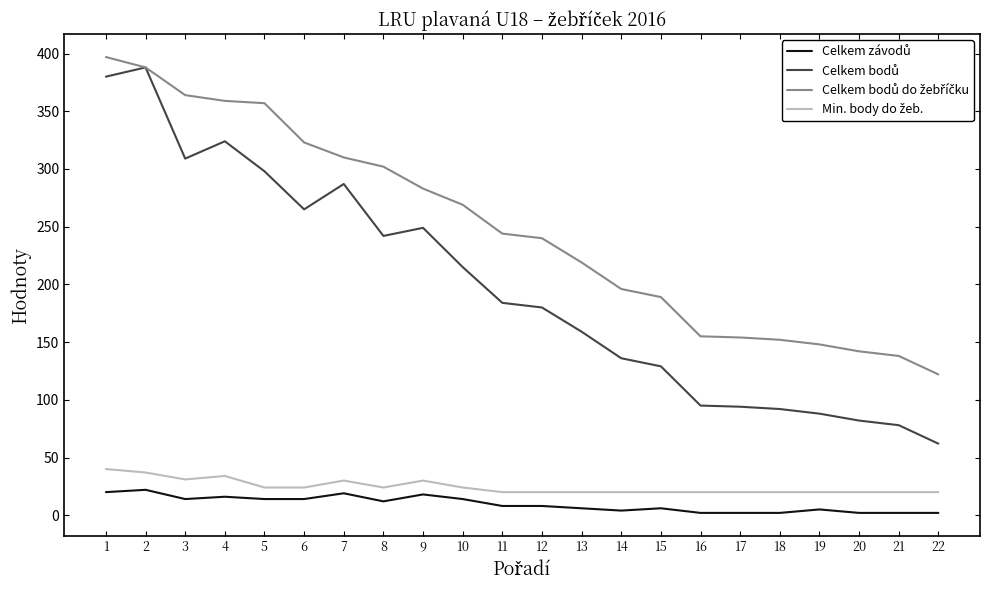

What is the greatest value displayed?

397